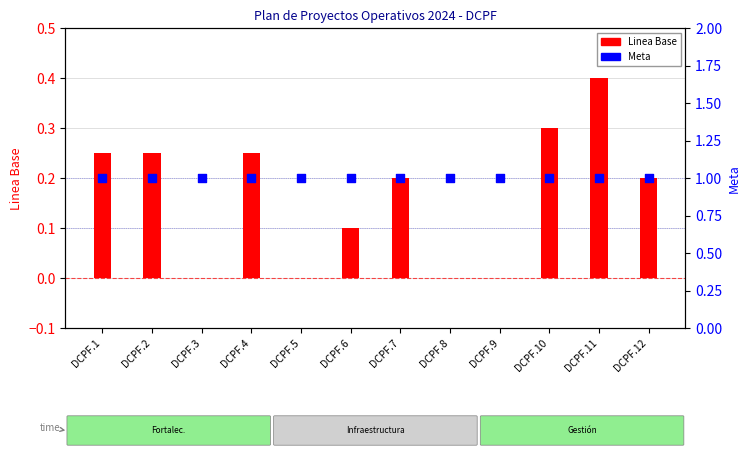

What are all the series names shown in the legend?

Linea Base, Meta